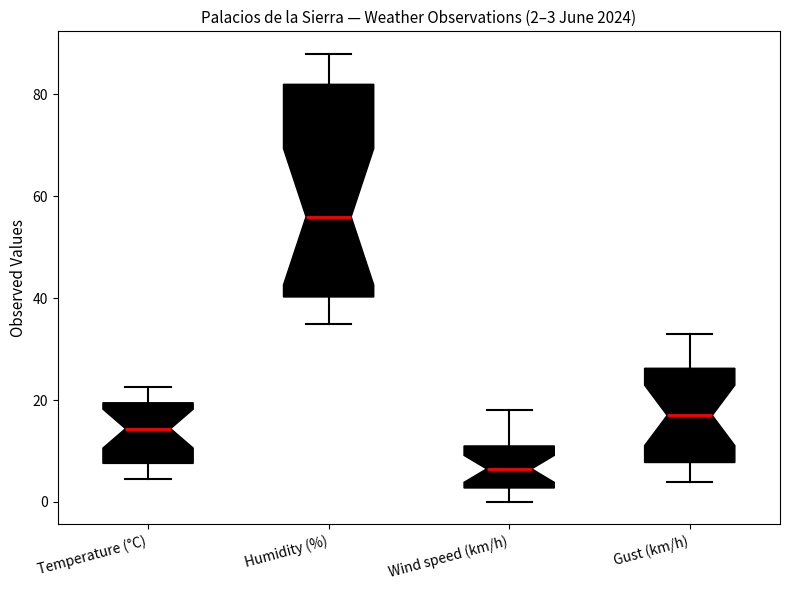

Which box's median line is the lowest?

Wind speed (km/h)